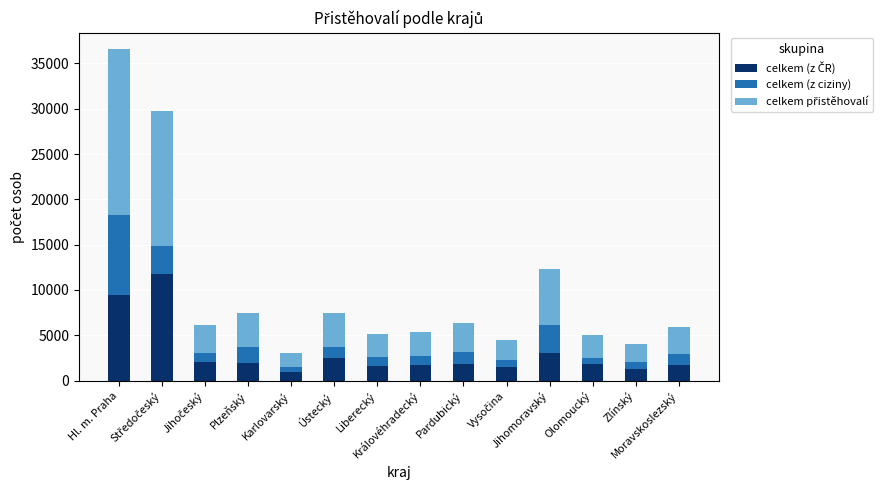

What is the average value of the celkem (z ciziny) series?

1889